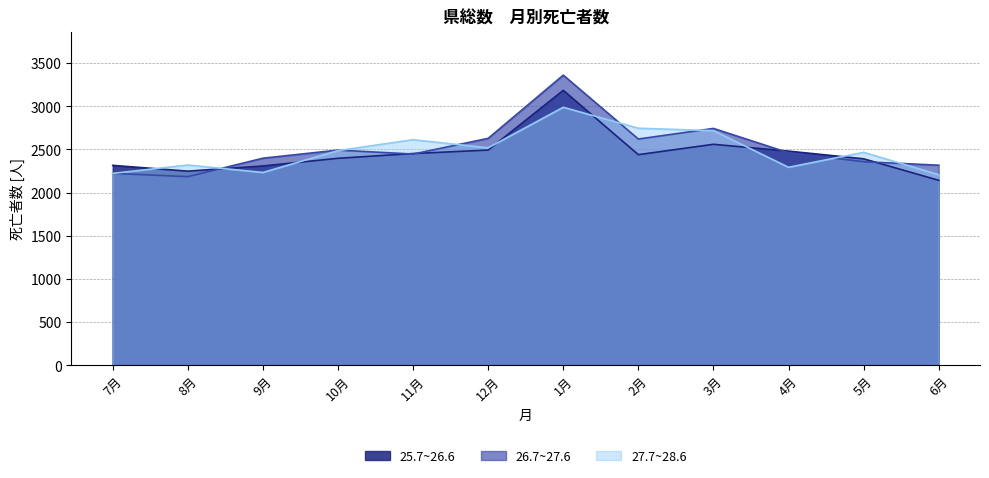

Where do 26.7~27.6 and 25.7~26.6 first cross each other?

8月 and 9月